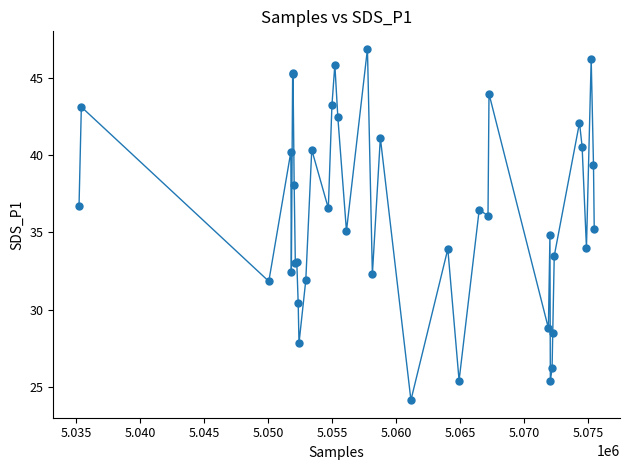

True or false: there are more than 0 points higher than both neighbors.

True